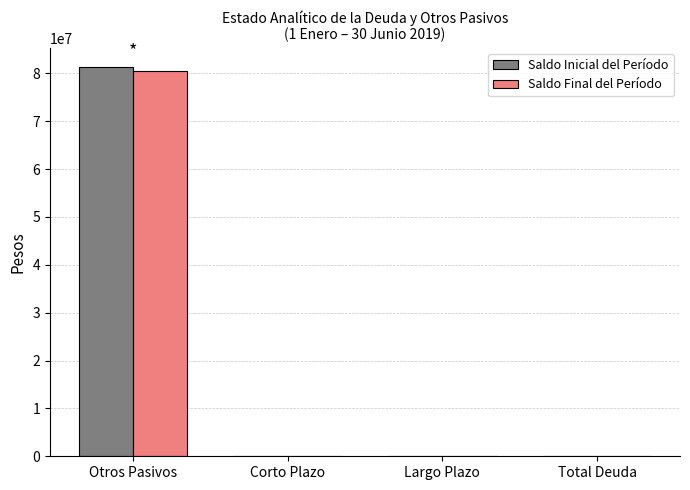

At which category is the sum across all series the highest?

Otros Pasivos